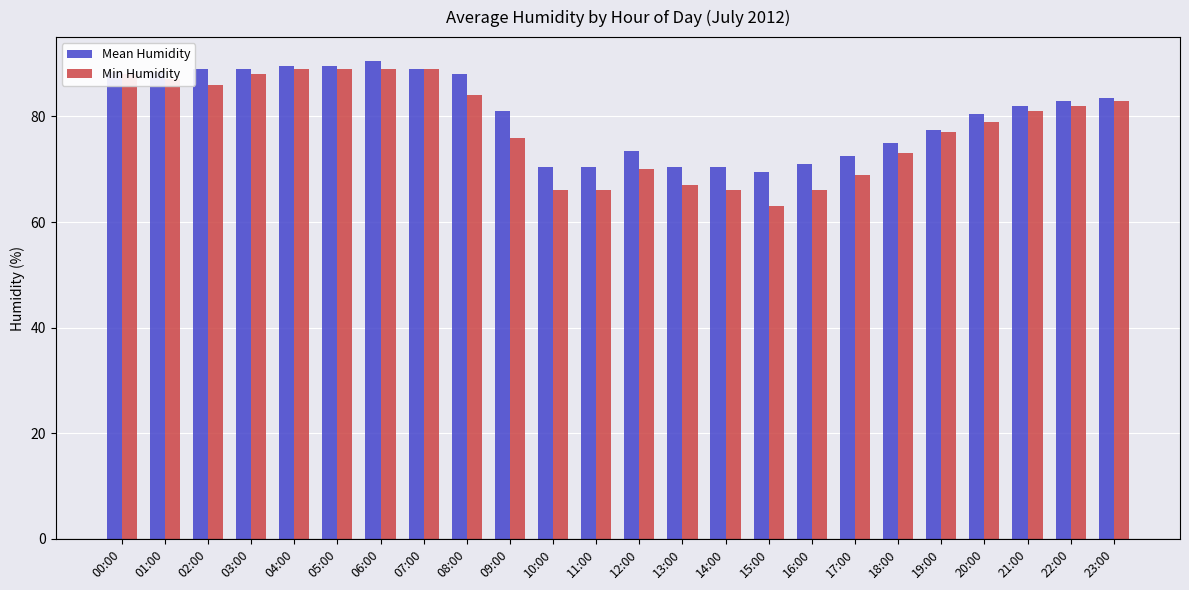

Rank the series by their average value, from highest to lowest.

Mean Humidity, Min Humidity